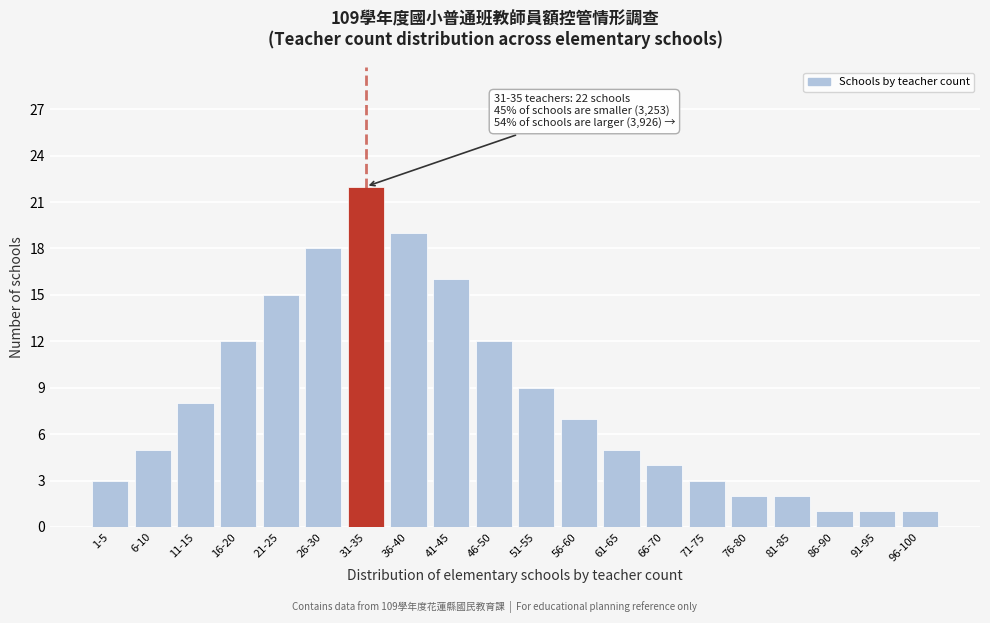

Reading left to right, list all the values displayed in this chart.

3	5	8	12	15	18	22	19	16	12	9	7	5	4	3	2	2	1	1	1